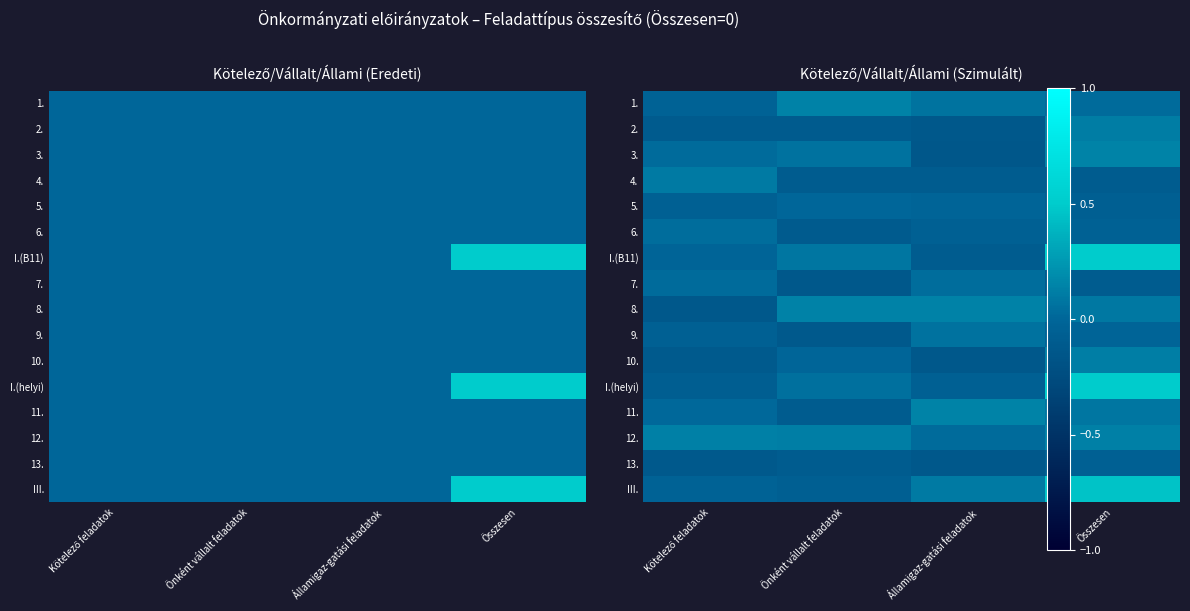

What is the smallest value displayed?

-0.1